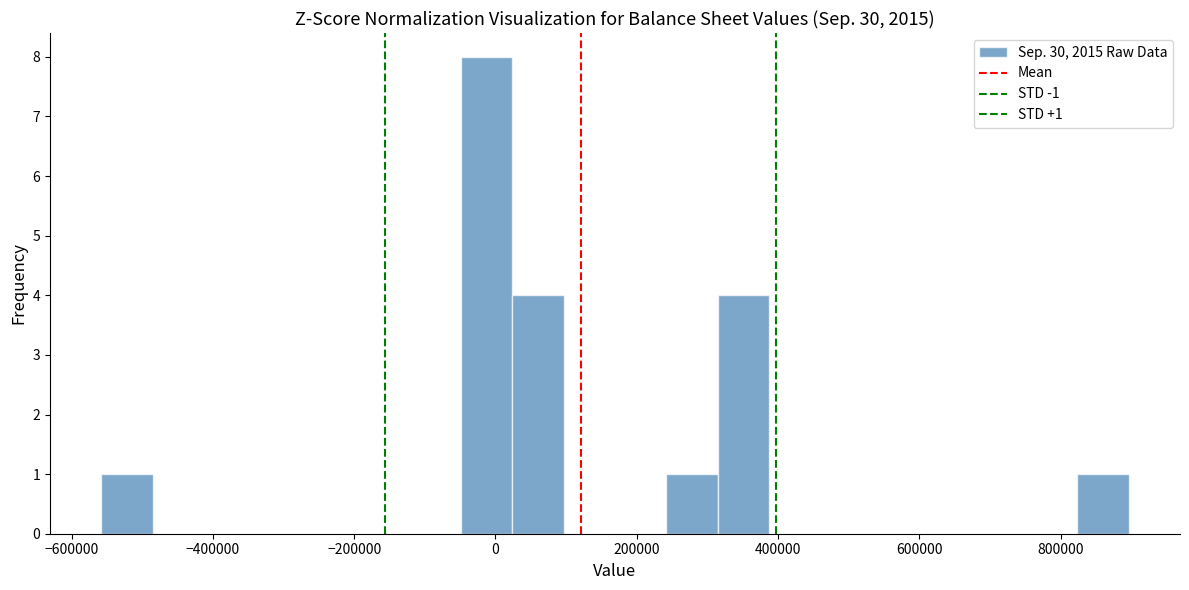

Around what value on the x-axis is the tallest bar? Give the approximate position of its centre, as read against the axis.

-20000